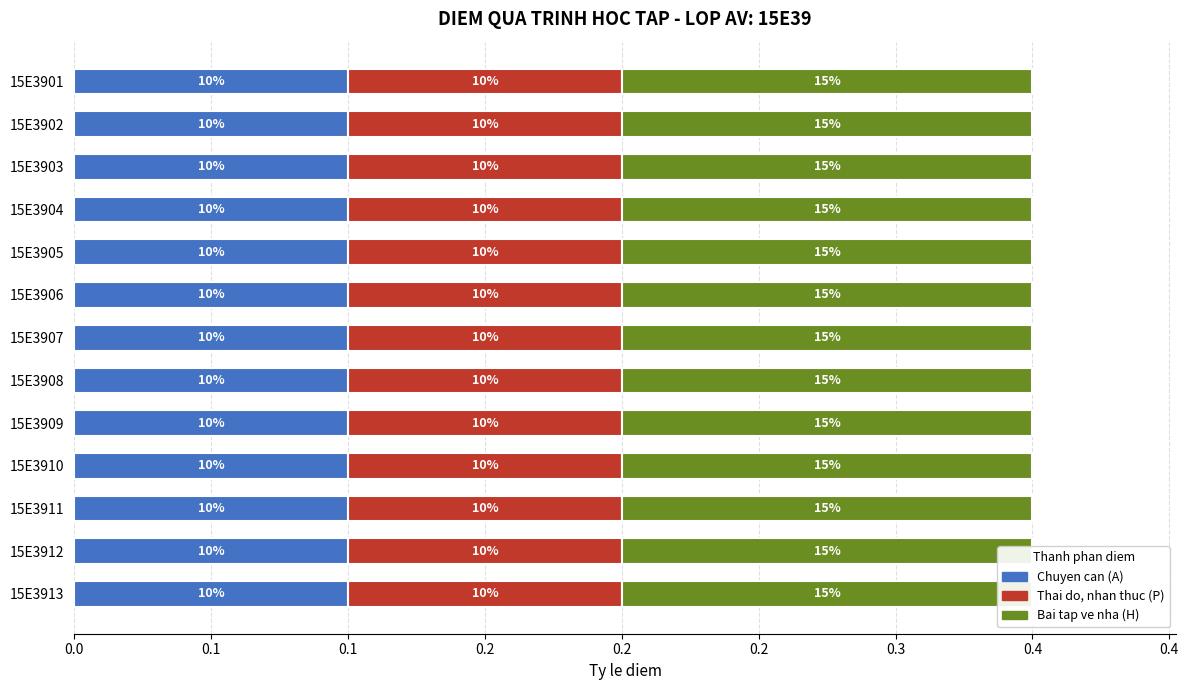

The Chuyen can (A) series shows 0.1 at 15E3910. True or false?

True